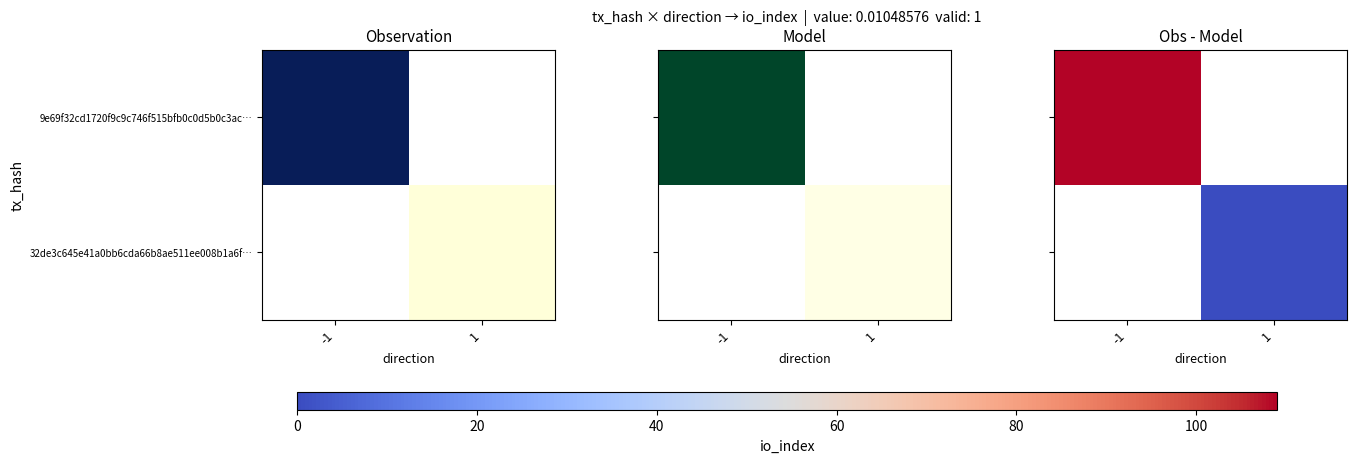

What is the minimum value shown in the chart?

2.0